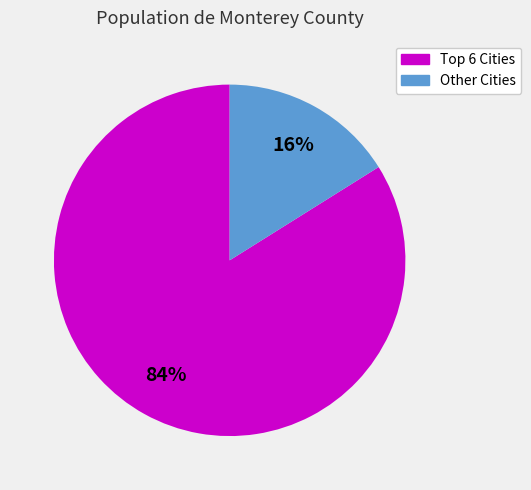

Which slice represents more than half of the pie?

Top 6 Cities